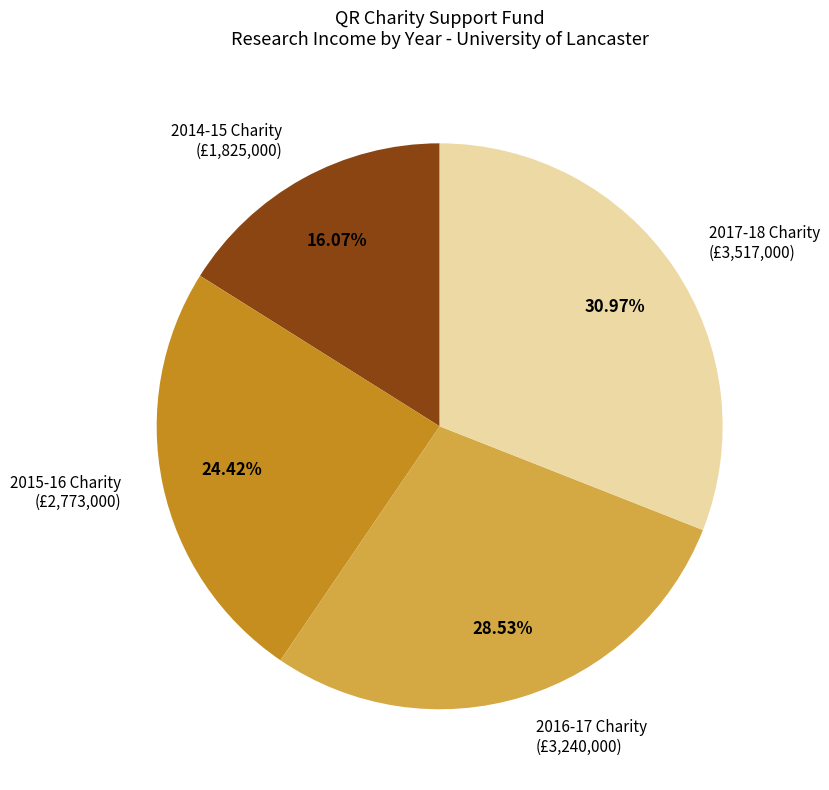

Between 2017-18 Charity and 2015-16 Charity, which is larger?

2017-18 Charity